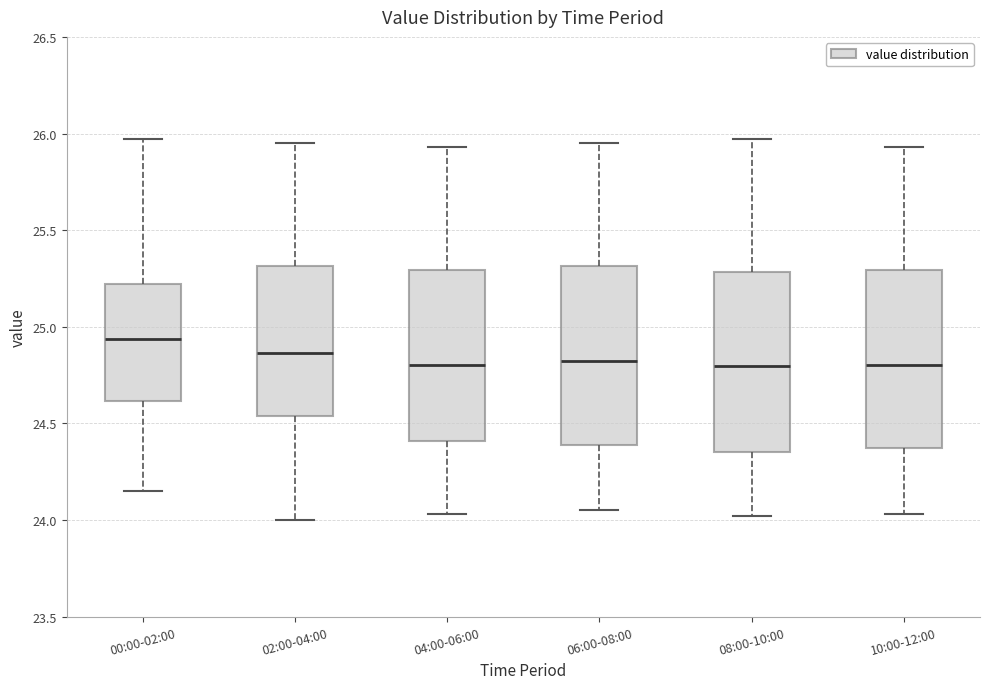

Which box has the highest median line?

00:00-02:00